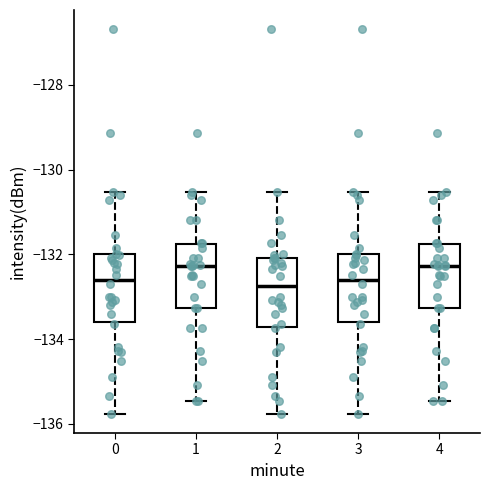

Reading left to right, transcribe this box plot: for each box, give where its median line is, the range the box spans, and where its two whiskers end, as read against the y-axis. The values are not printed on the chart, so give them approximately, as read against the axis.

0: median -132.6, box -133.6 to -132.0, whiskers -135.8 to -130.6
1: median -132.2, box -133.2 to -131.8, whiskers -135.4 to -130.6
2: median -132.8, box -133.8 to -132.0, whiskers -135.8 to -130.6
3: median -132.6, box -133.6 to -132.0, whiskers -135.8 to -130.6
4: median -132.2, box -133.2 to -131.8, whiskers -135.4 to -130.6